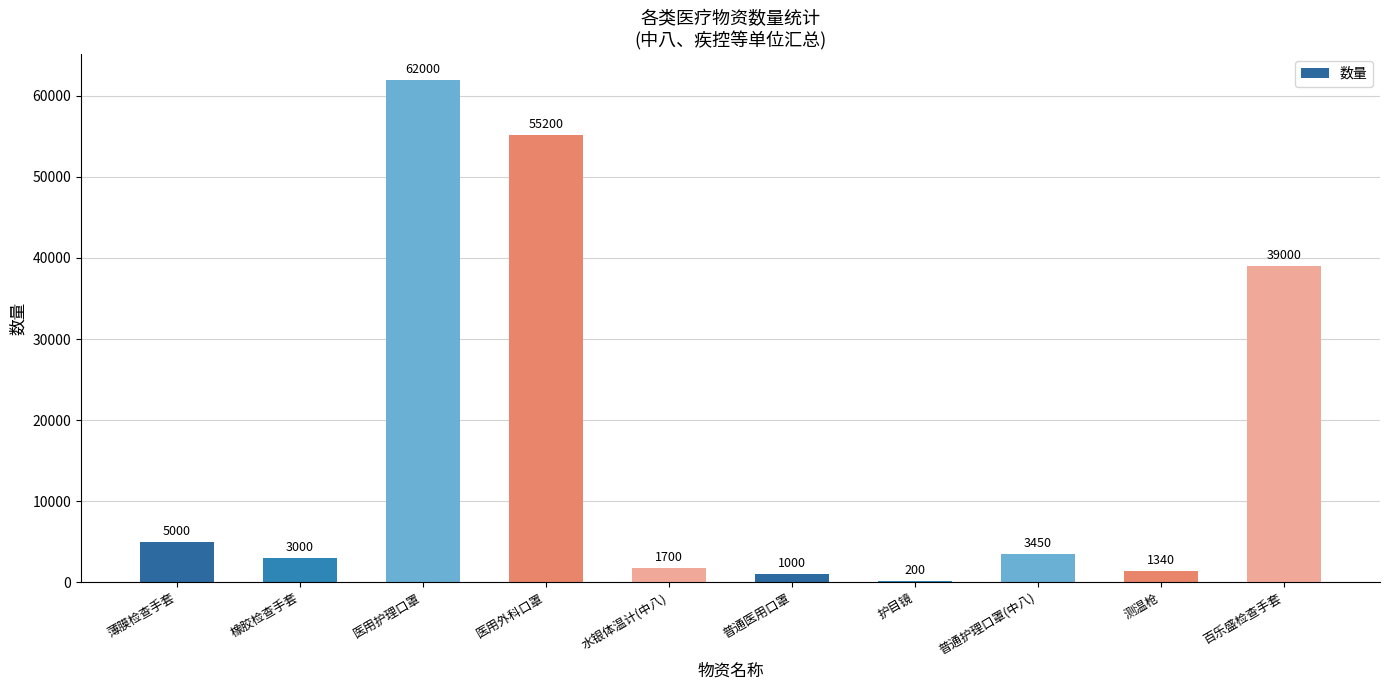

What position from the right is 水银体温计(中八)?

6